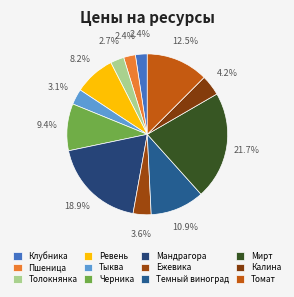

To the nearest percent, what is the combined percentage of Мандрагора and Пшеница?

21%